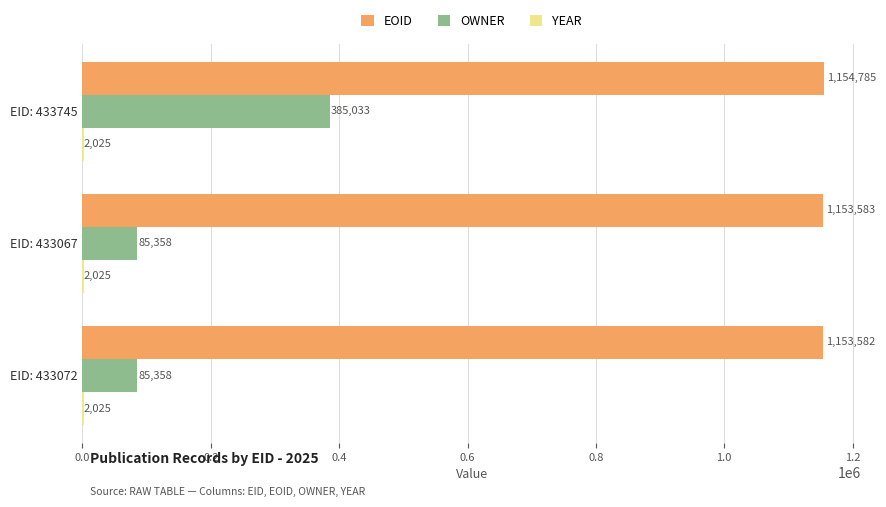

How many distinct data groups are displayed?

3